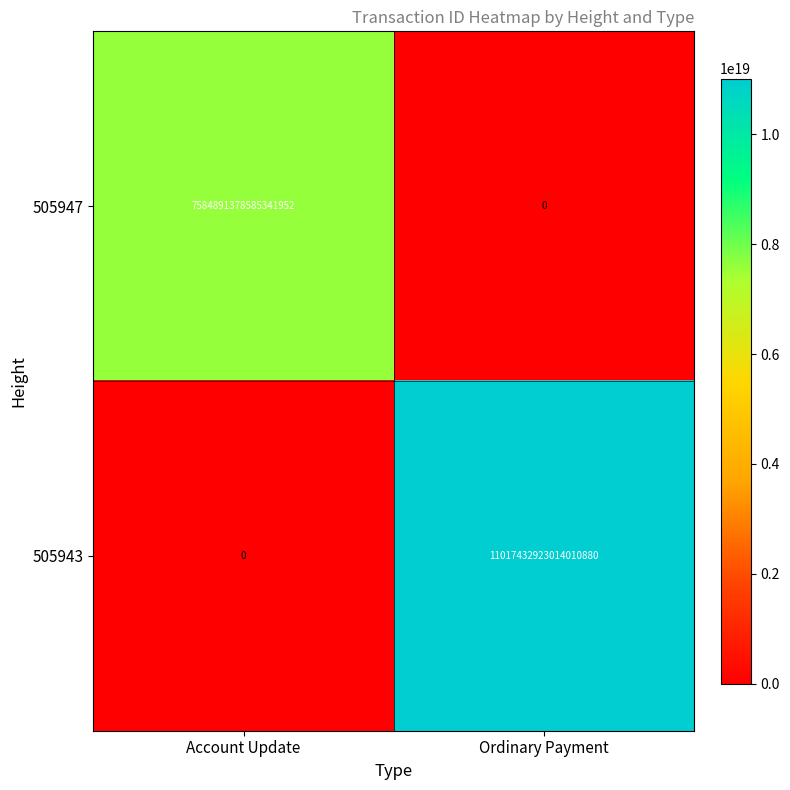

Rank the series at Ordinary Payment from highest to lowest value.

505943, 505947